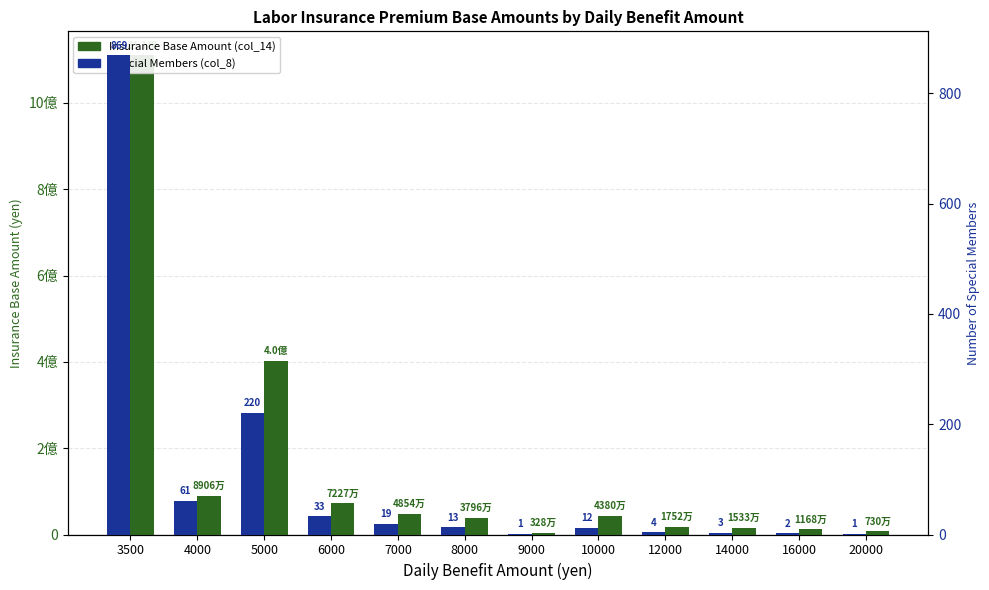

Reading left to right, what are all the values shown in this chart?

Insurance Base Amount (col_14): 3500=1110147500	4000=89060000	5000=401500000	6000=72270000	7000=48545000	8000=37960000	9000=3285000	10000=43800000	12000=17520000	14000=15330000	16000=11680000	20000=7300000
Special Members (col_8): 3500=869	4000=61	5000=220	6000=33	7000=19	8000=13	9000=1	10000=12	12000=4	14000=3	16000=2	20000=1